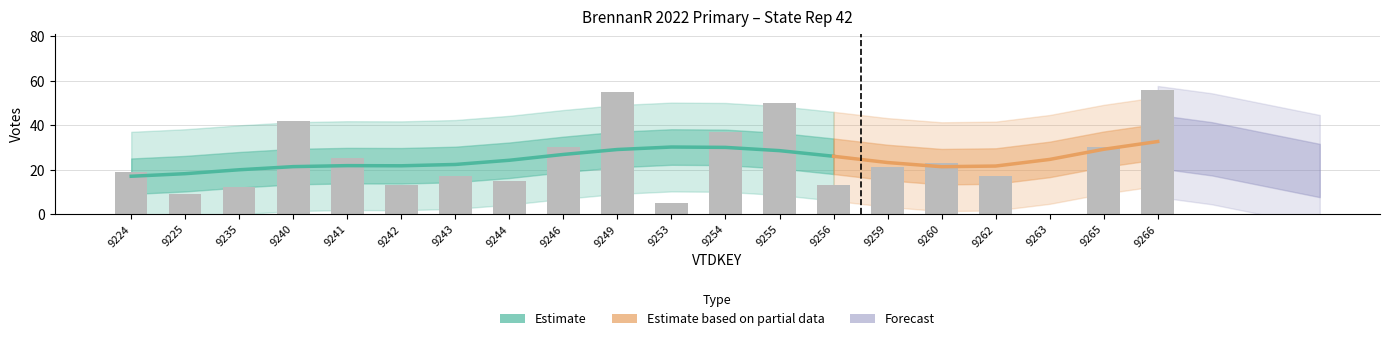

How many bars are there in total?

20